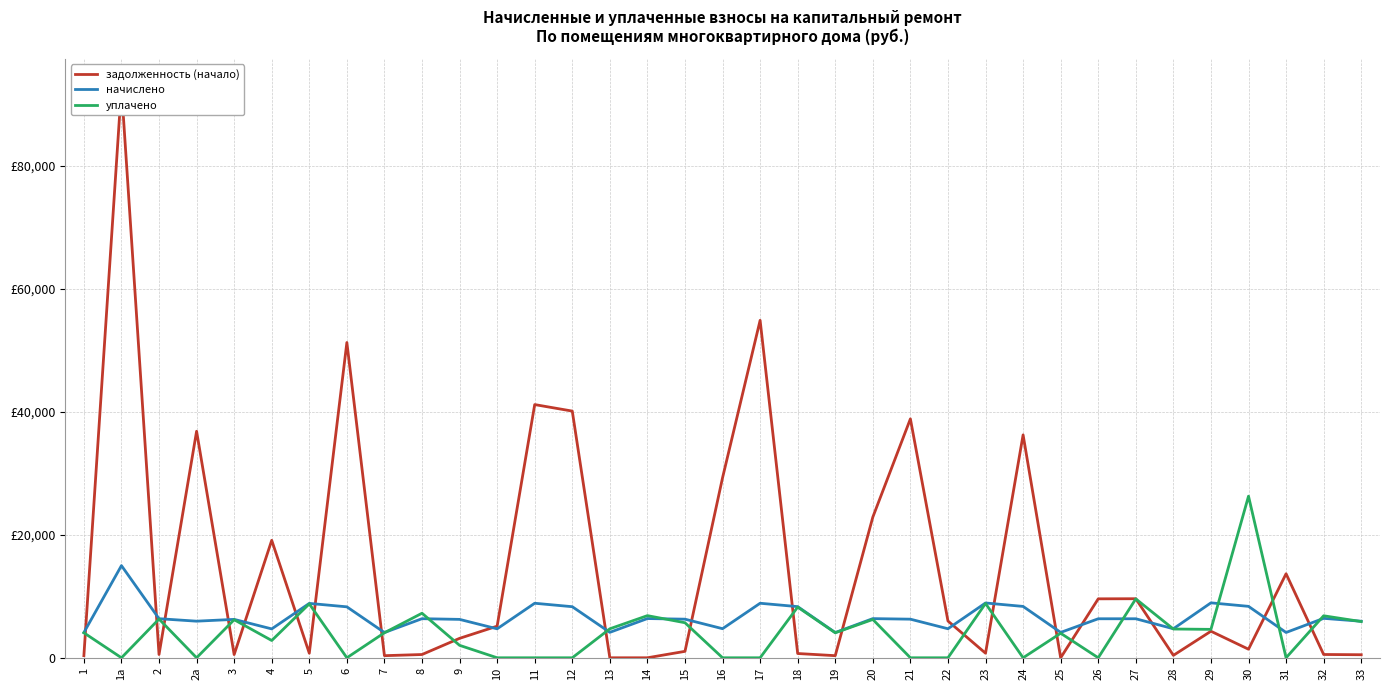

How many times do задолженность (начало) and уплачено cross each other?

20